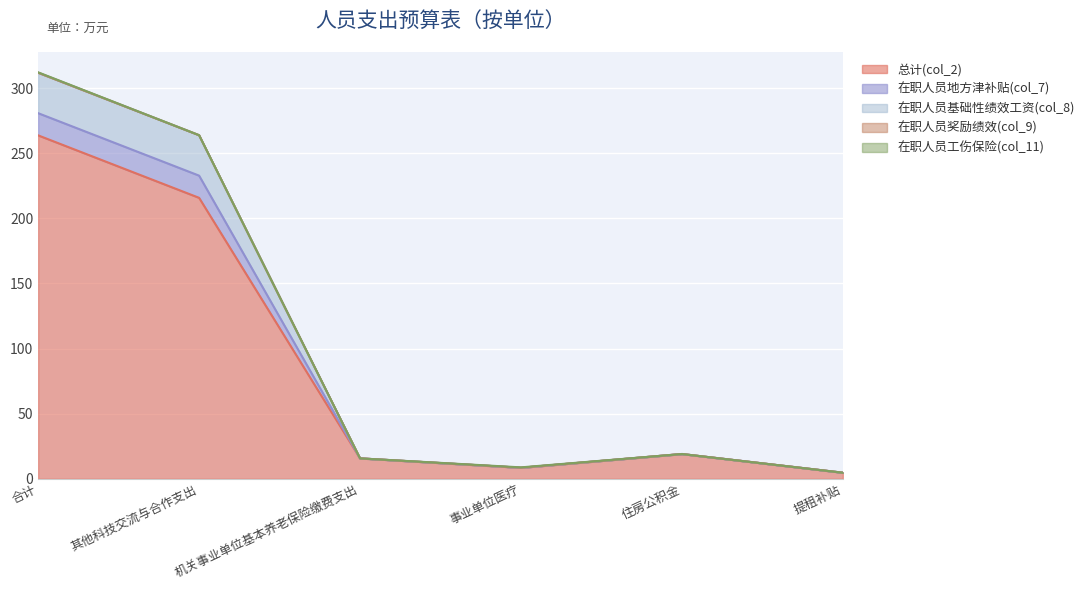

Which category has the lowest value in the 在职人员地方津补贴(col_7) series?

提租补贴